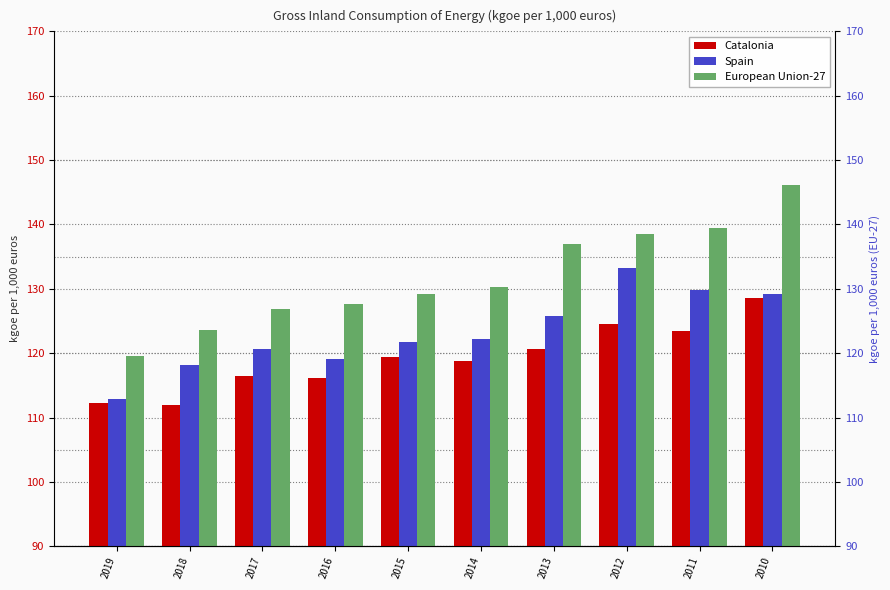

What is the value of the Spain bar at the 6th from the left?

122.2